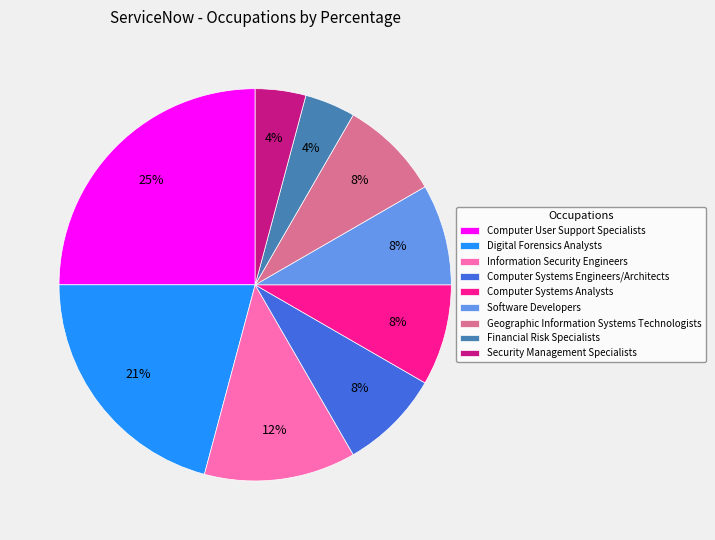

What percentage is the Software Developers slice, to the nearest percent?

8%